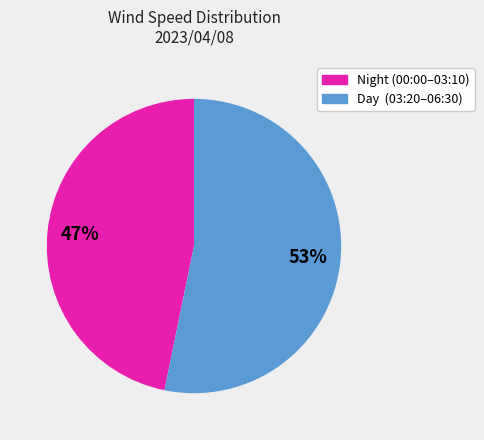

The Day (03:20–06:30) slice represents 59% of the pie. True or false?

False